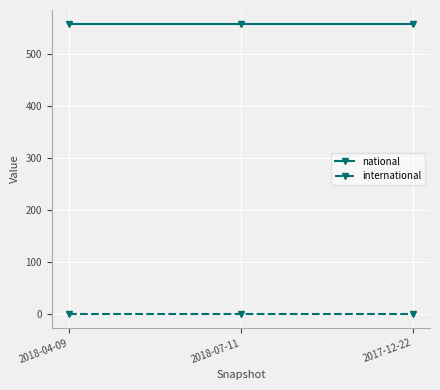

What position from the left is 2017-12-22?

3